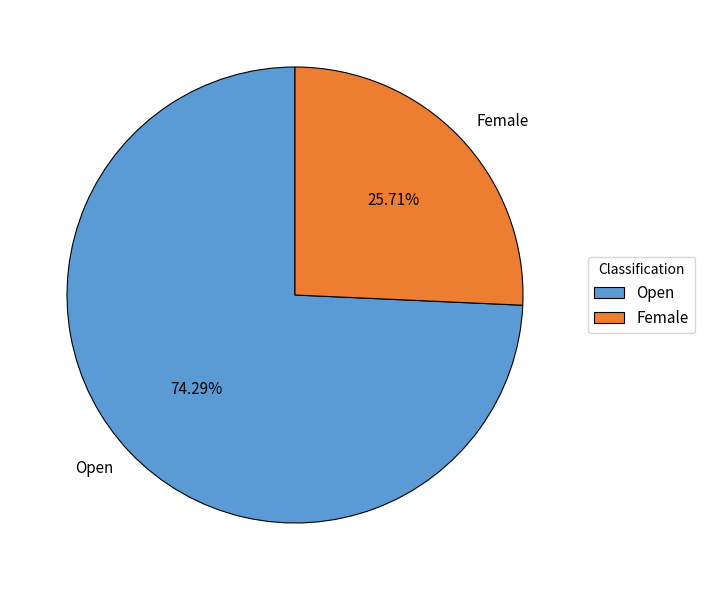

To the nearest percent, what is the difference between the Female and Open slice percentages?

49%